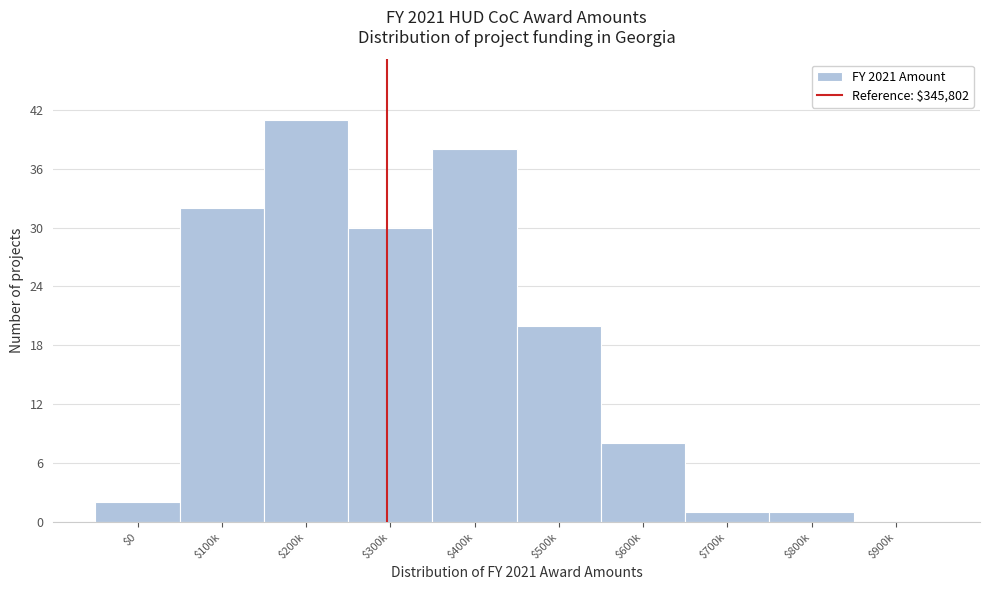

Is it true that the value at $900k is -16?

False